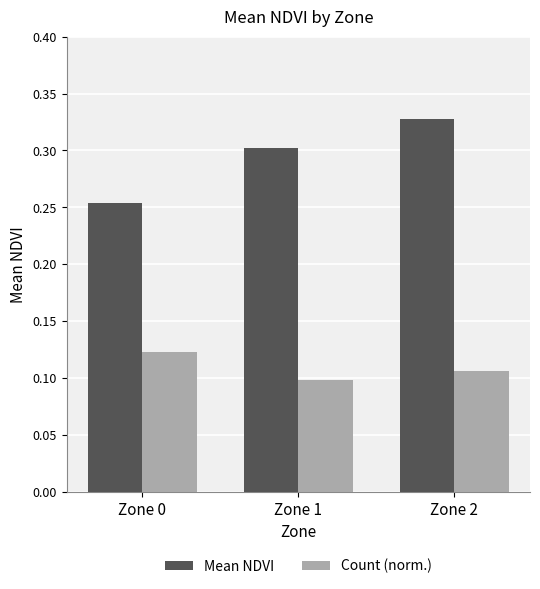

Which series changed the most between Zone 0 and Zone 2?

Mean NDVI